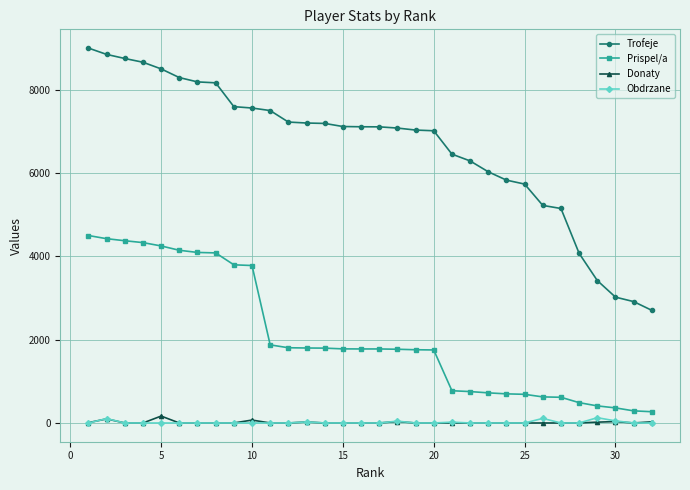

Does the chart have visible grid lines?

Yes